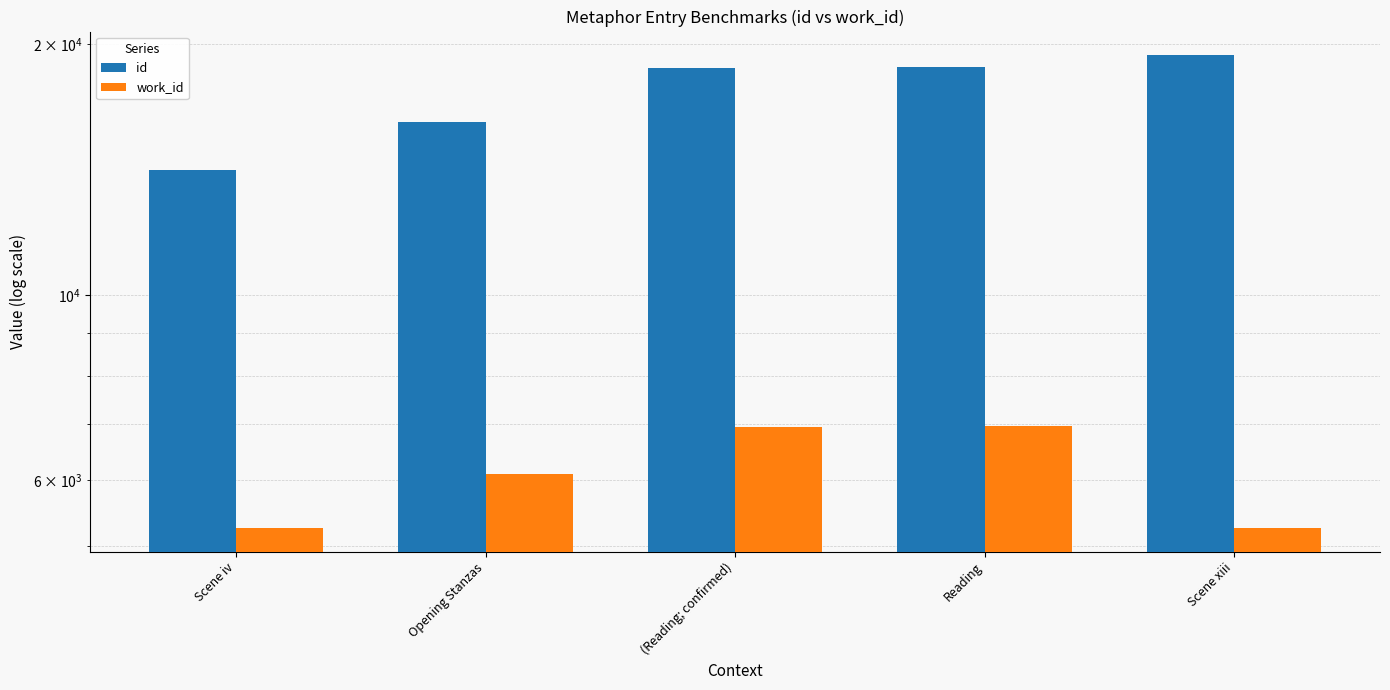

True or false: id has a value of 16135 at Opening Stanzas.

True